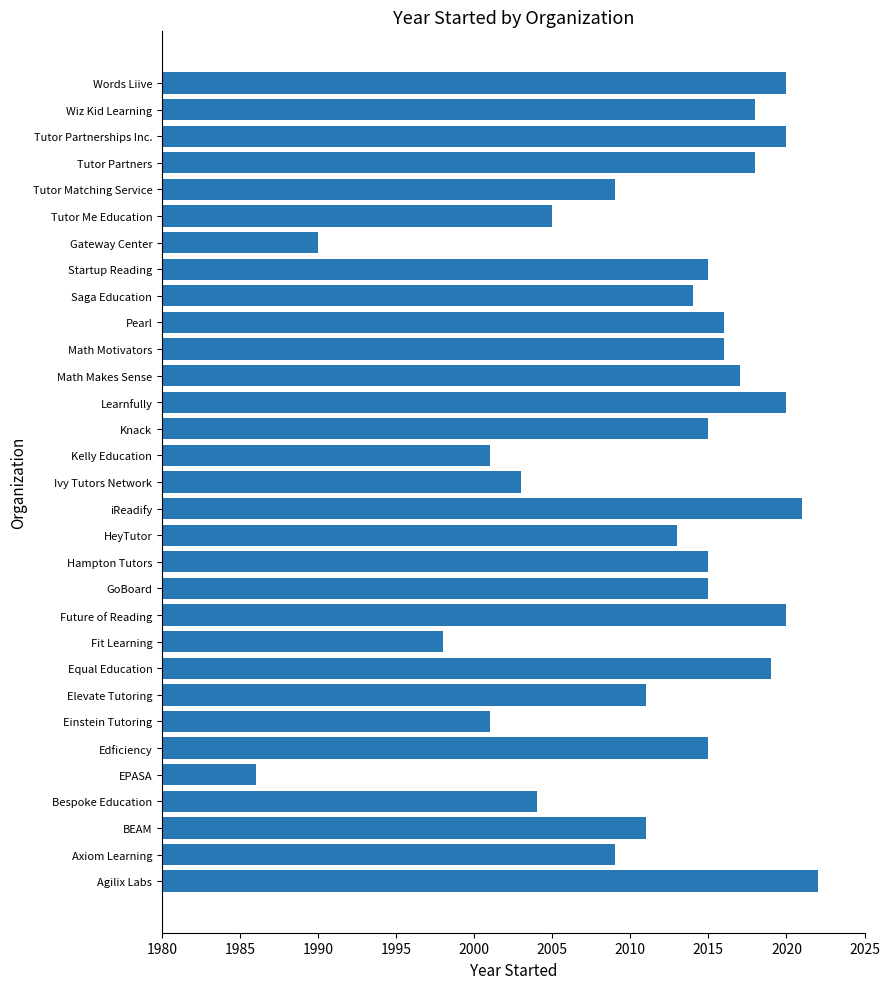

The value at Tutor Partners is 2018. True or false?

True